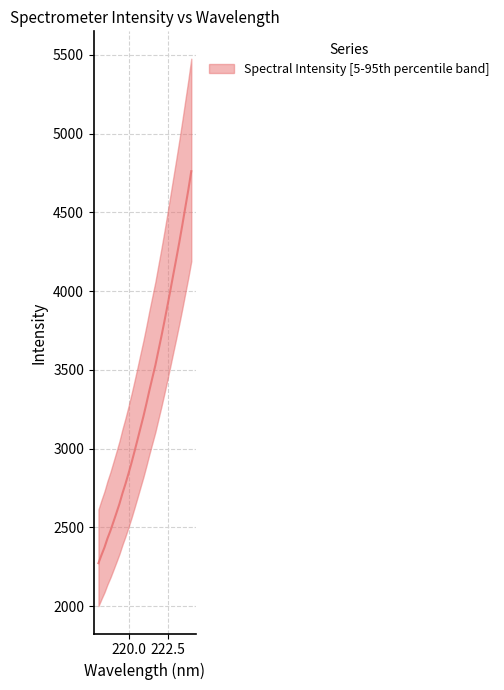

True or false: the data shows 4106.2 at 222.8355.

True